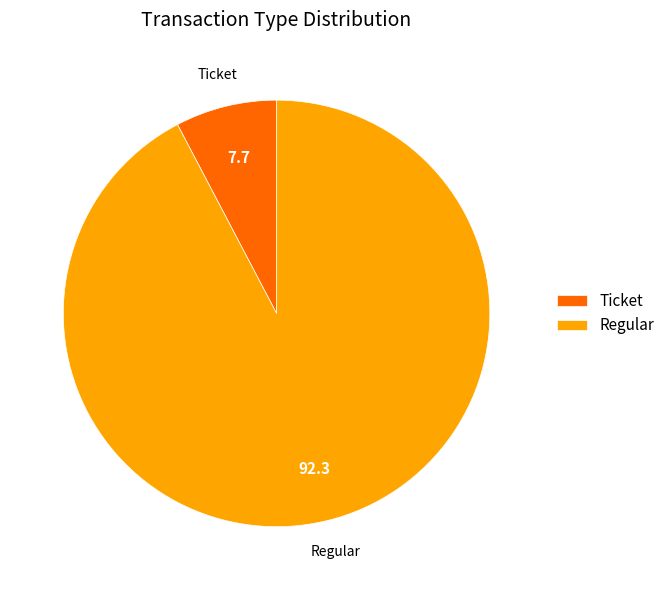

Rank the categories by value from highest to lowest.

Regular, Ticket